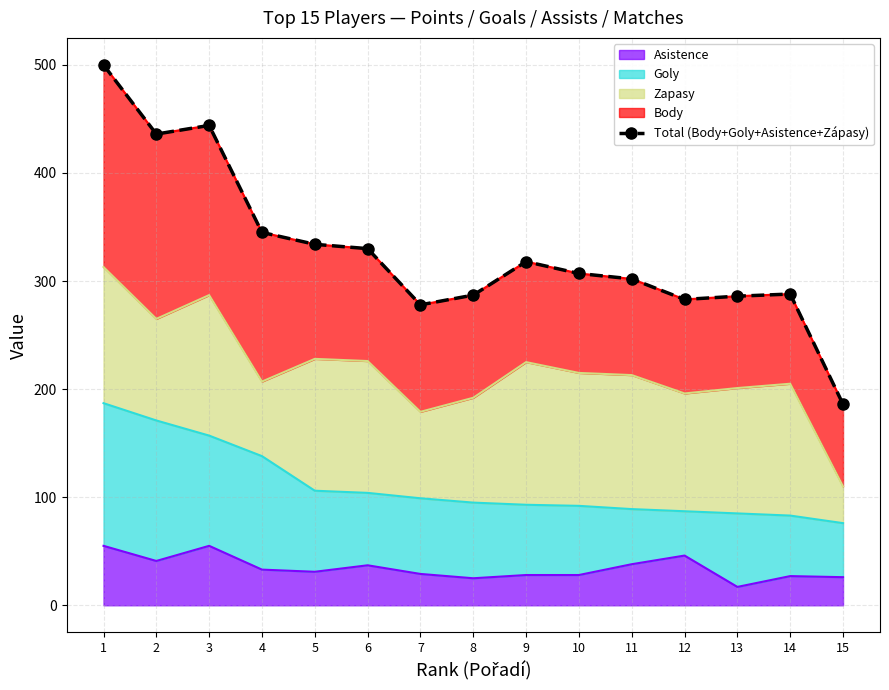

Which category has the highest value across all series?

1